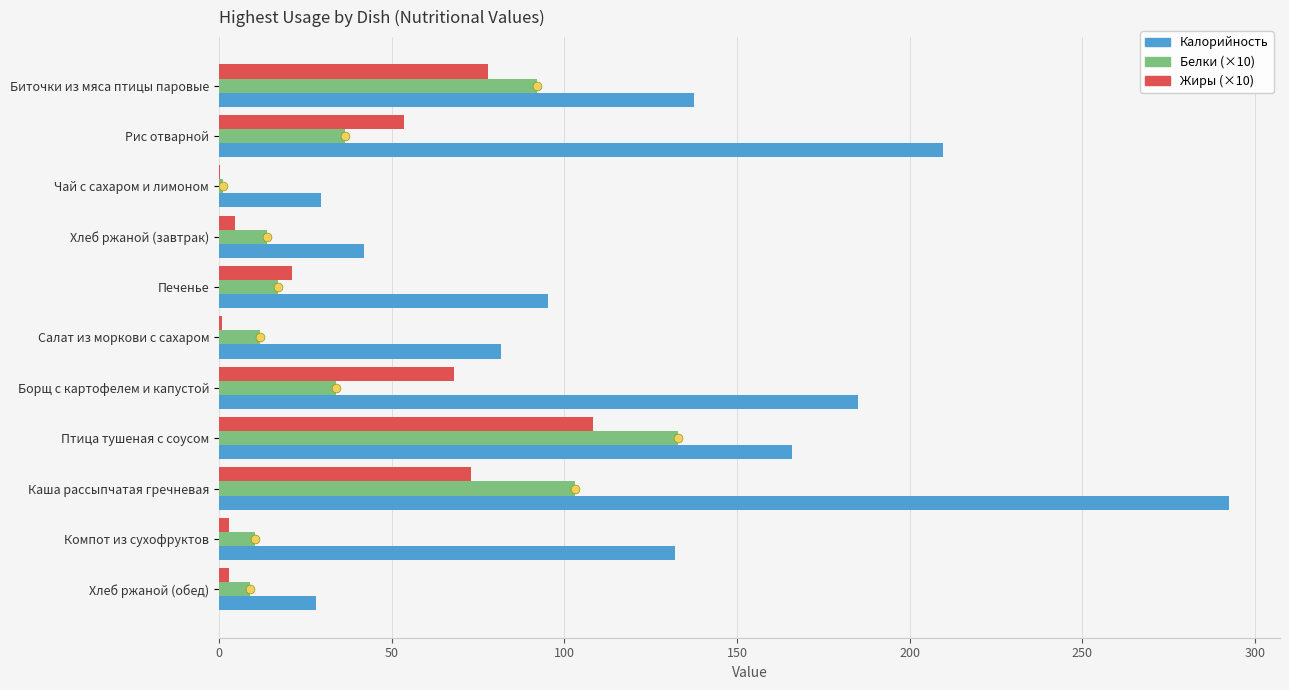

Which series has the largest Y range (max minus min)?

Калорийность